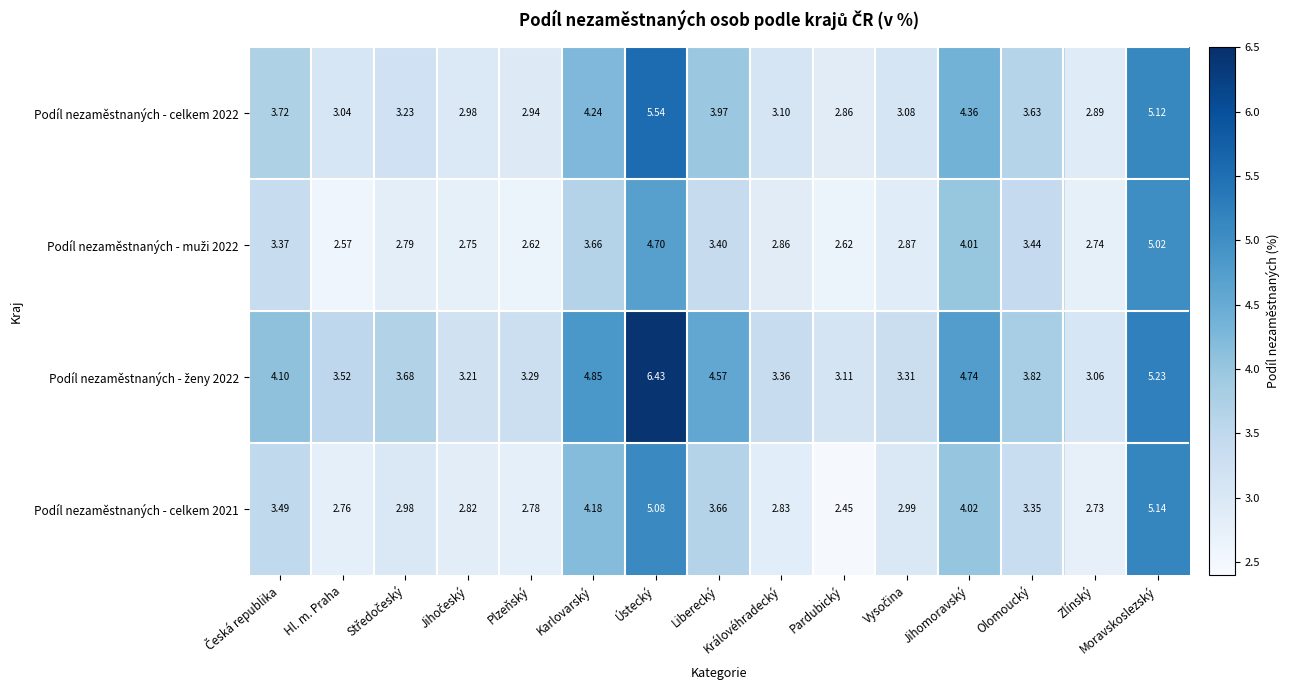

Which category has the highest value in the Podíl nezaměstnaných - celkem 2021 series?

Moravskoslezský